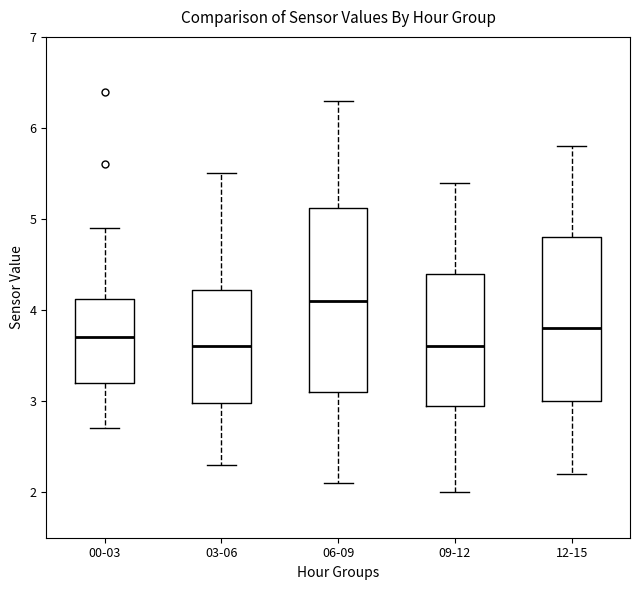

Reading left to right, transcribe this box plot: for each box, give where its median line is, the range the box spans, and where its two whiskers end, as read against the y-axis. The values are not printed on the chart, so give them approximately, as read against the axis.

00-03: median 3.7, box 3.2 to 4.1, whiskers 2.7 to 4.9
03-06: median 3.6, box 3.0 to 4.2, whiskers 2.3 to 5.5
06-09: median 4.1, box 3.1 to 5.1, whiskers 2.1 to 6.3
09-12: median 3.6, box 3.0 to 4.4, whiskers 2.0 to 5.4
12-15: median 3.8, box 3.0 to 4.8, whiskers 2.2 to 5.8